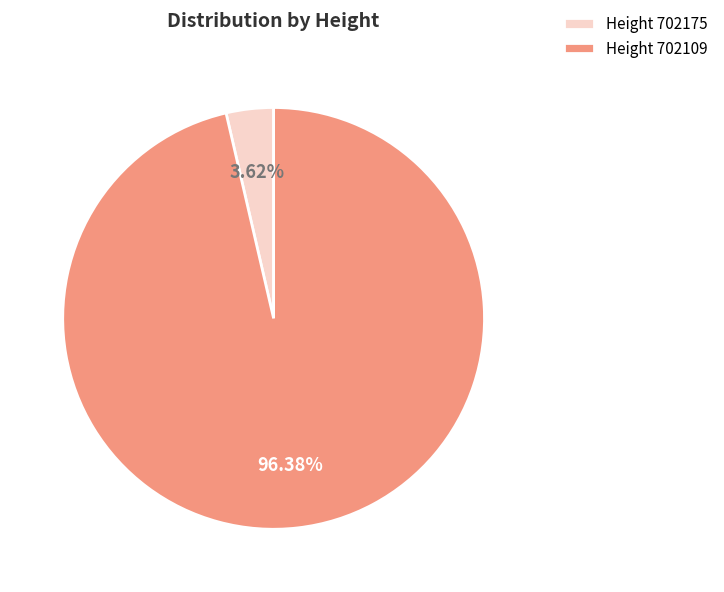

Is the sum of Height 702175 and Height 702109 greater than half?

Yes